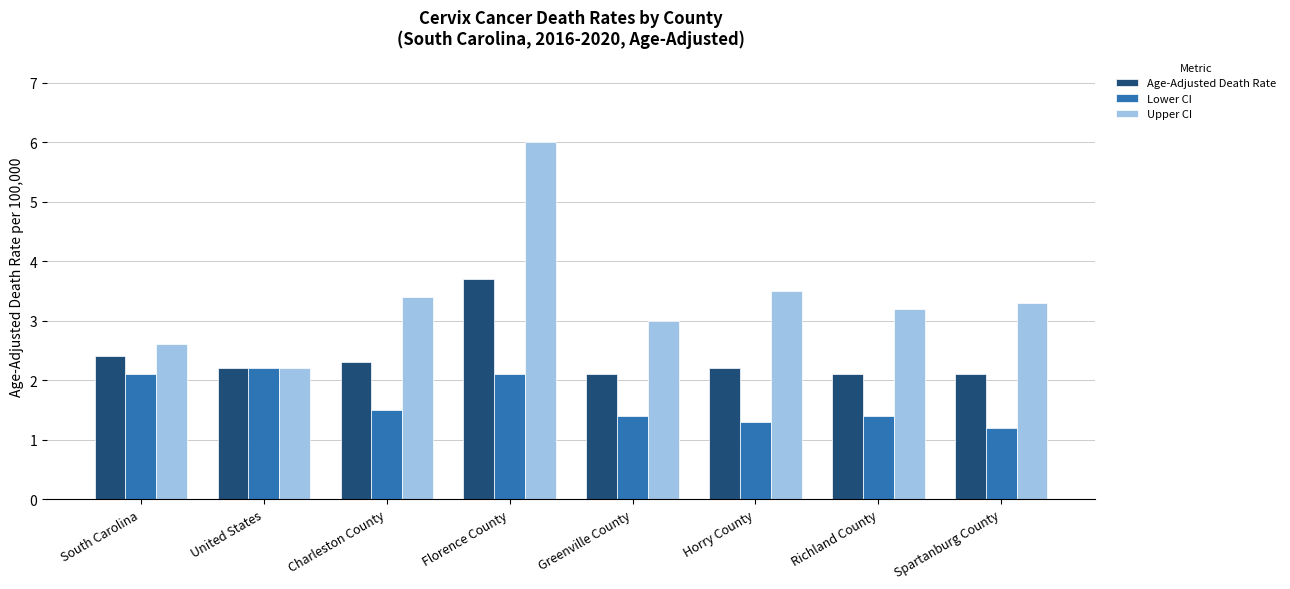

True or false: Lower CI has a value of 1.5 at Charleston County.

True